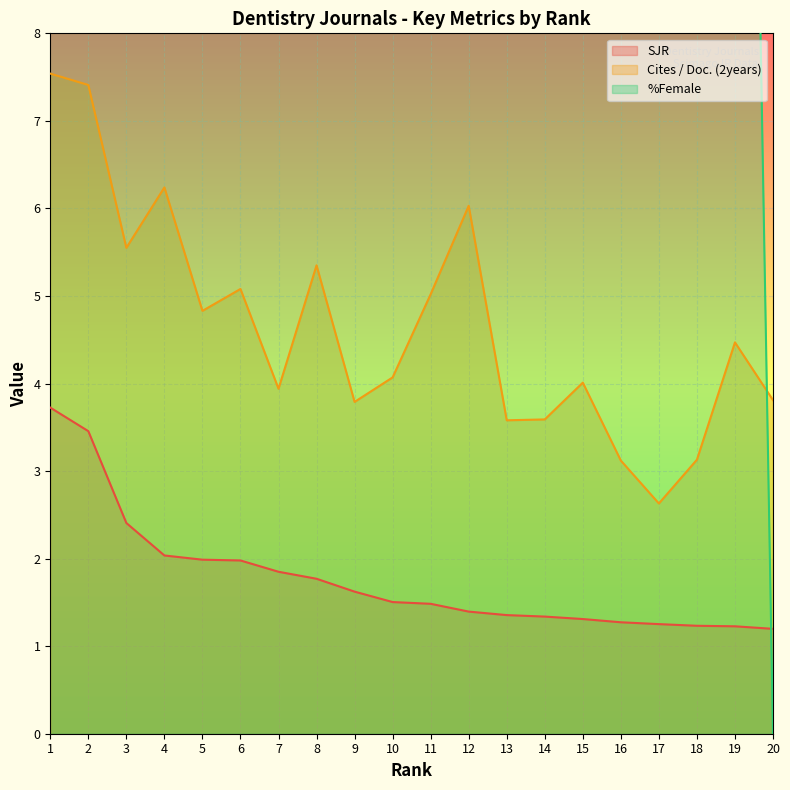

True or false: Cites / Doc. (2years) has more than 2 points higher than both neighbors.

True